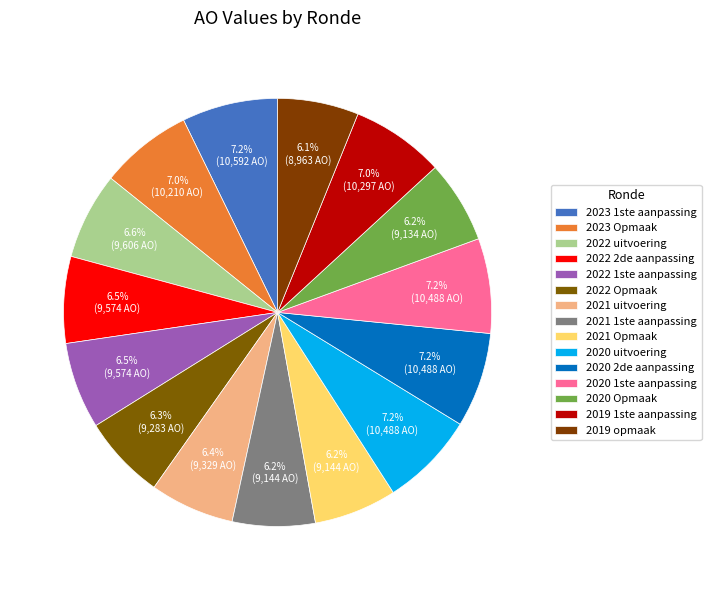

Approximately how many times larger is the value at 2021 1ste aanpassing compared to 2023 1ste aanpassing?

0.9